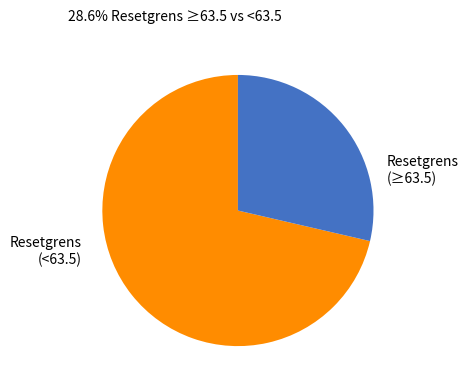

Which slice is the largest?

Resetgrens (<63.5)